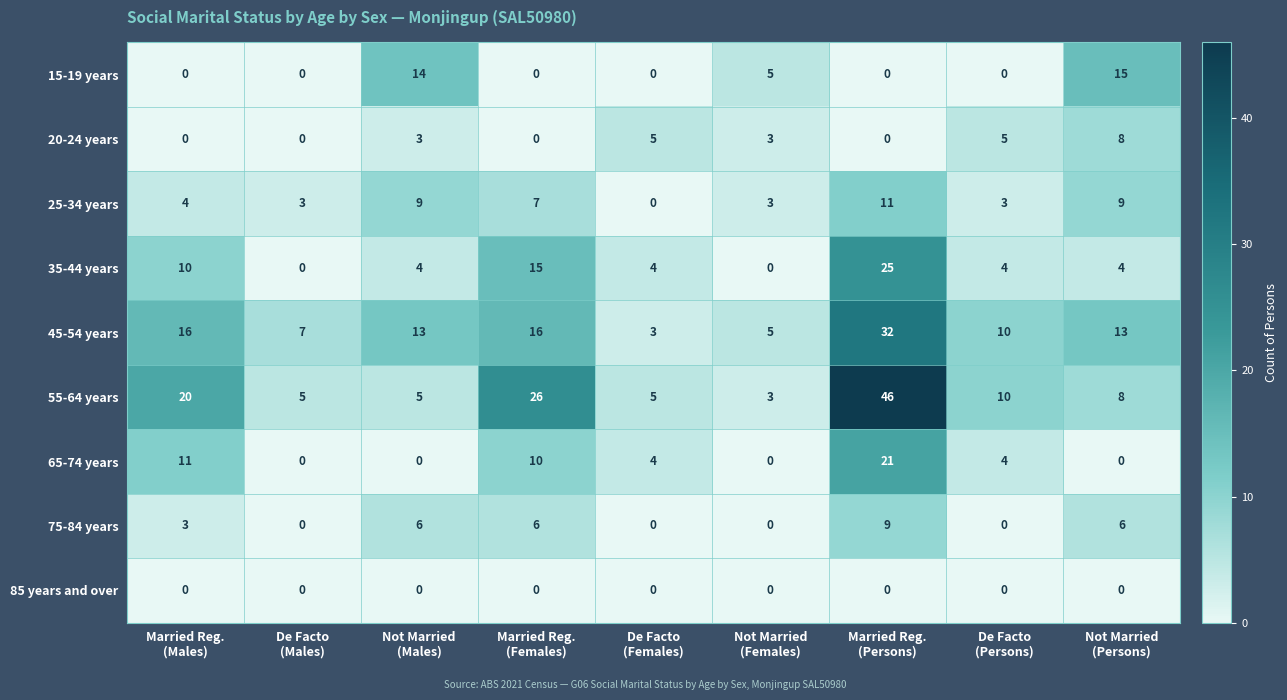

What is the average value of the 45-54 years series?

13